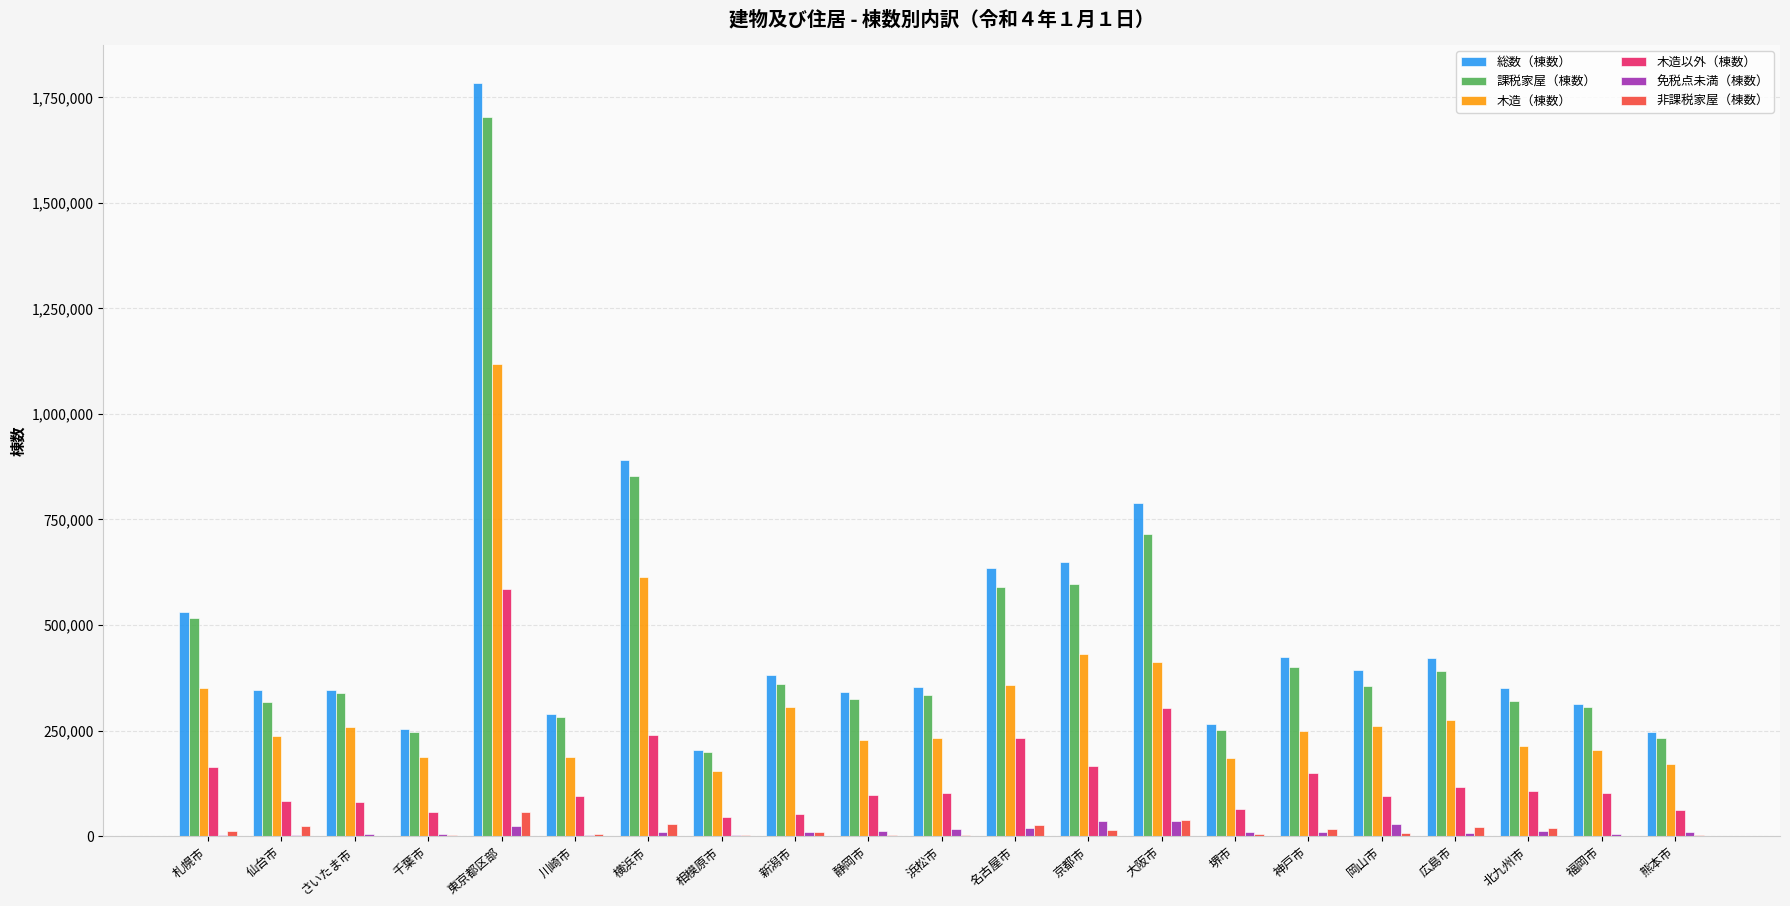

What is the approximate value of 免税点未満（棟数） at 仙台市, to the nearest 50?

2900